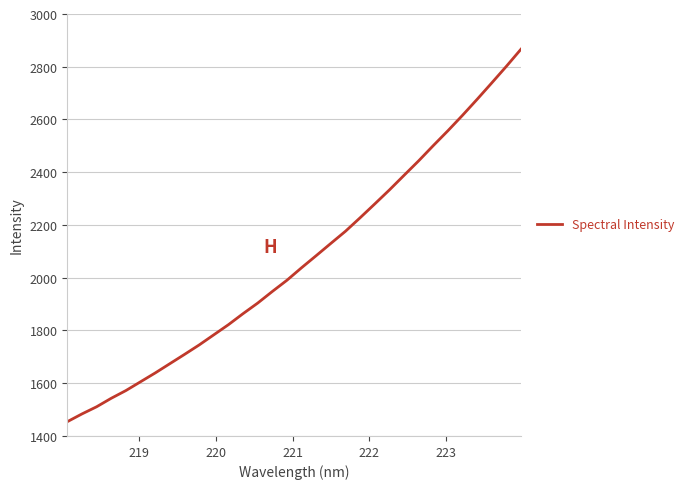

What is the greatest value displayed?

2866.4